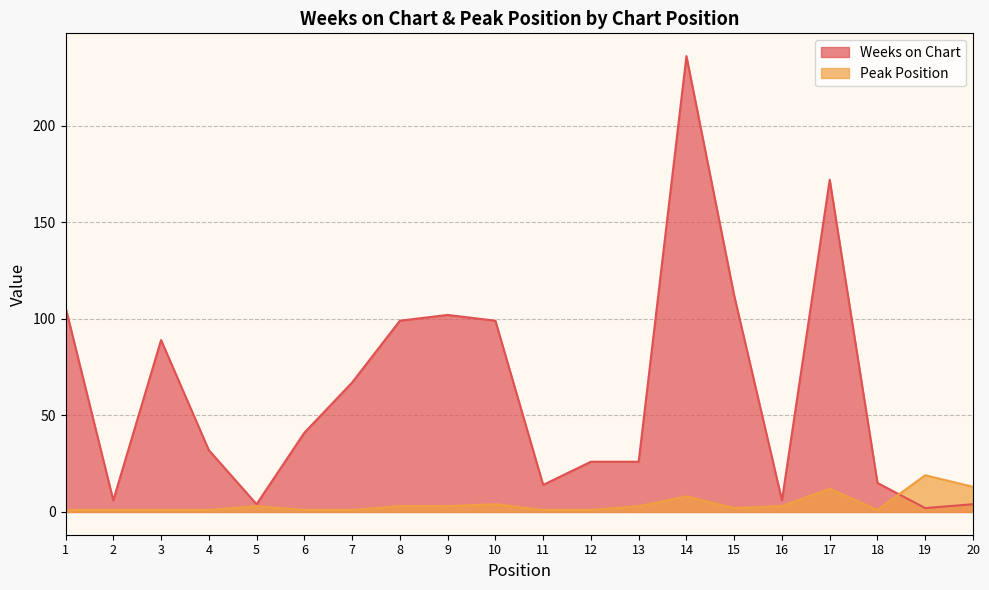

Reading right to left, transcribe all the data shown in this chart.

Weeks on Chart: 20=4	19=2	18=15	17=172	16=6	15=112	14=236	13=26	12=26	11=14	10=99	9=102	8=99	7=67	6=41	5=4	4=32	3=89	2=6	1=106
Peak Position: 20=13	19=19	18=1	17=12	16=3	15=2	14=8	13=3	12=1	11=1	10=4	9=3	8=3	7=1	6=1	5=3	4=1	3=1	2=1	1=1